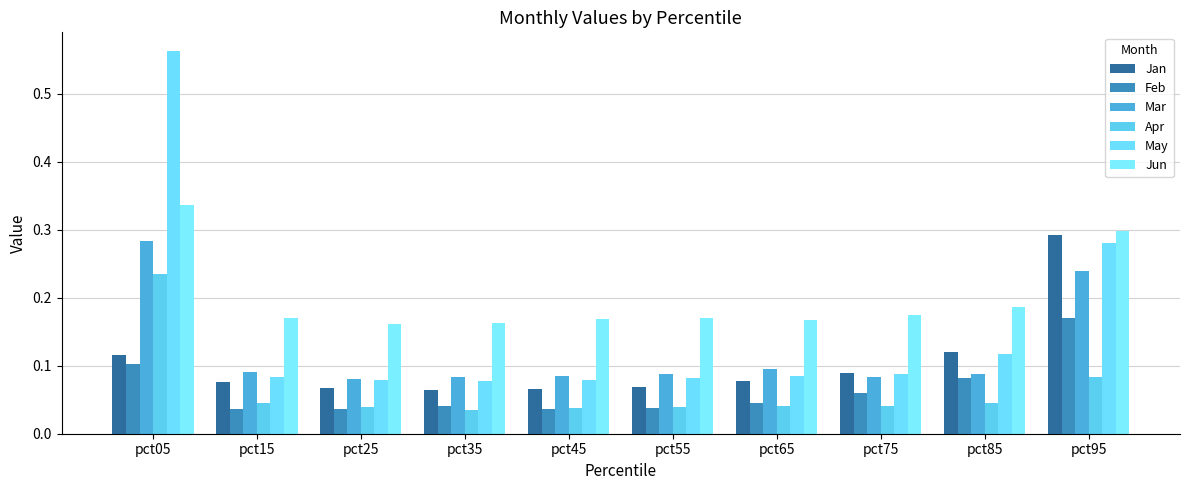

How many bars are there in total?

60